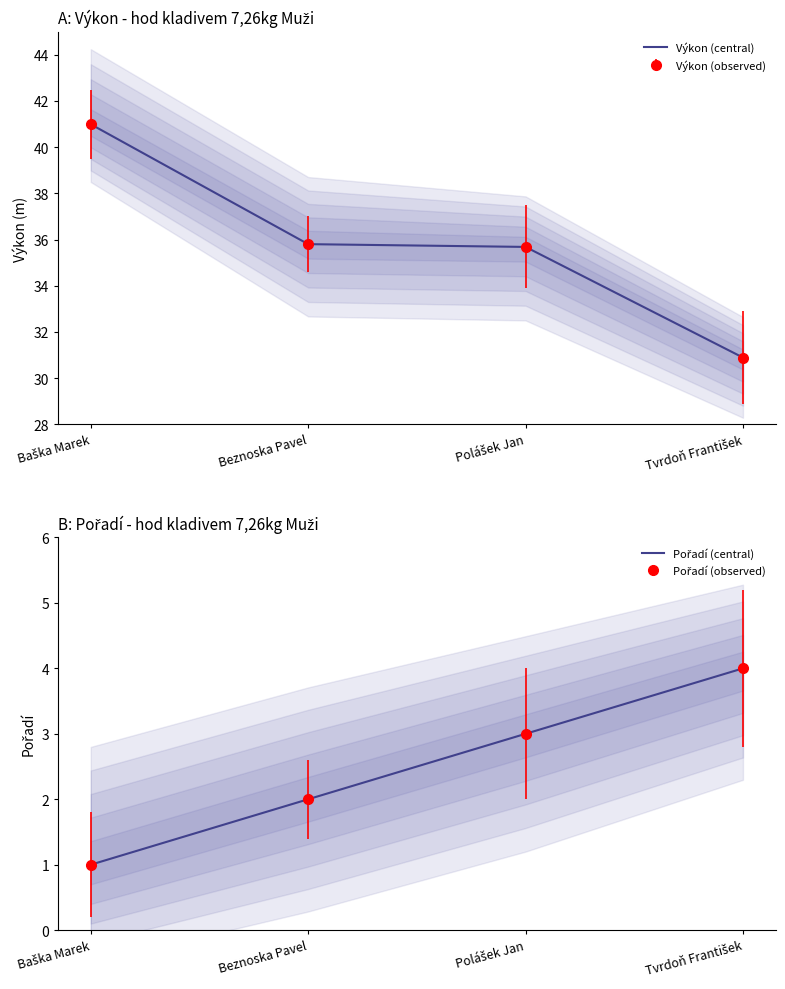

Reading right to left, transcribe all the data shown in this chart.

Výkon (central): 30.9	35.7	35.8	41.0
Pořadí (central): 4.0	3.0	2.0	1.0